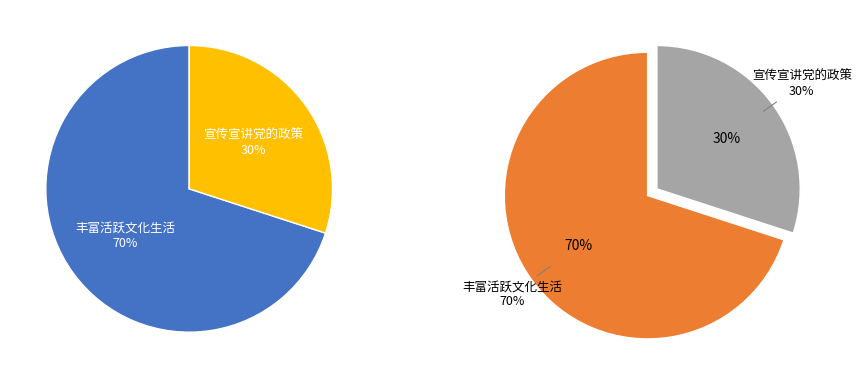

The 宣传宣讲党的政策 slice represents 19% of the pie. True or false?

False